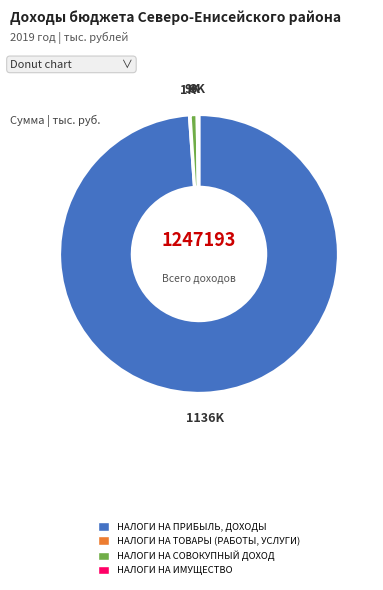

Combined, do НАЛОГИ НА СОВОКУПНЫЙ ДОХОД and НАЛОГИ НА ПРИБЫЛЬ, ДОХОДЫ account for over 50%?

Yes